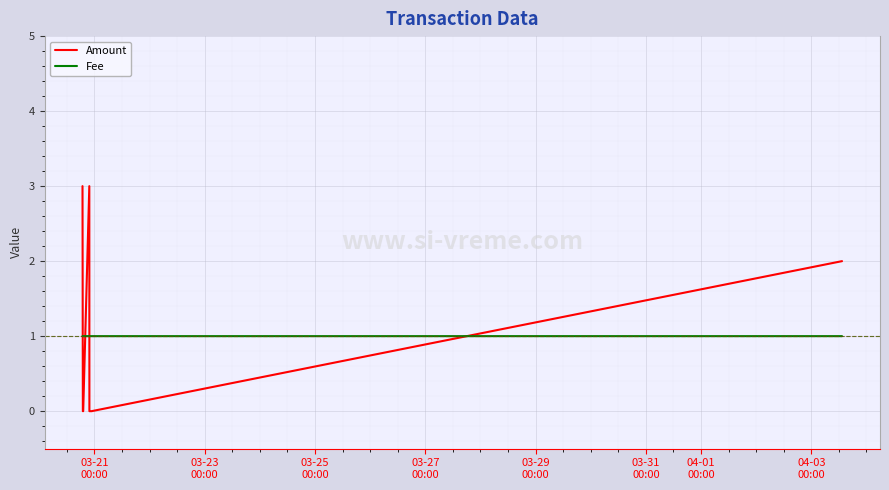

What is the difference between the maximum and minimum values in the Amount series?

3.0